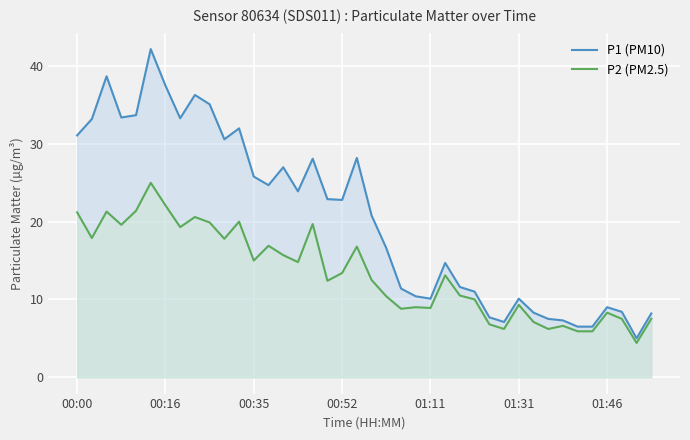

Rank the series by their average value, from highest to lowest.

P1 (PM10), P2 (PM2.5)